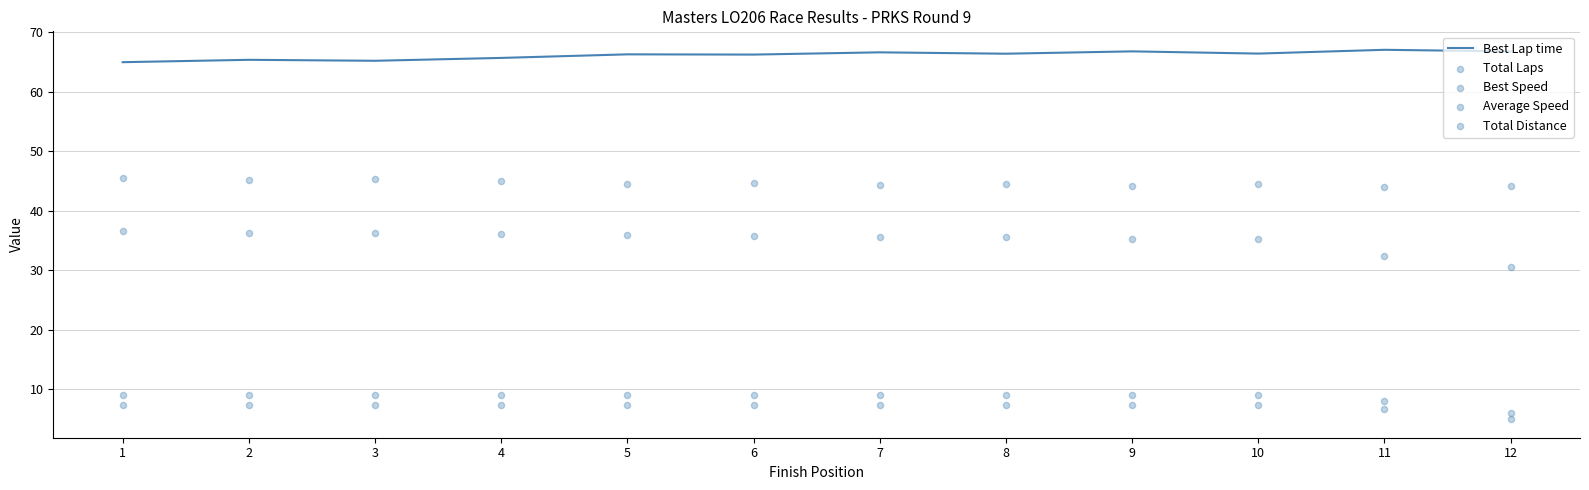

What are all the series names shown in the legend?

Best Lap time, Total Laps, Best Speed, Average Speed, Total Distance